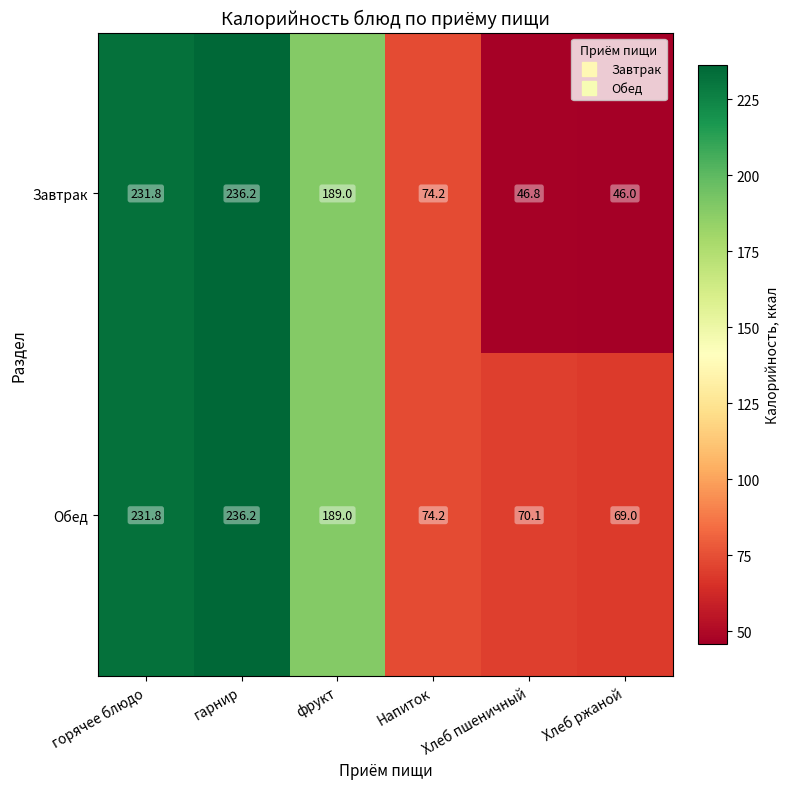

The value of Обед at горячее блюдо is 231.8. True or false?

True